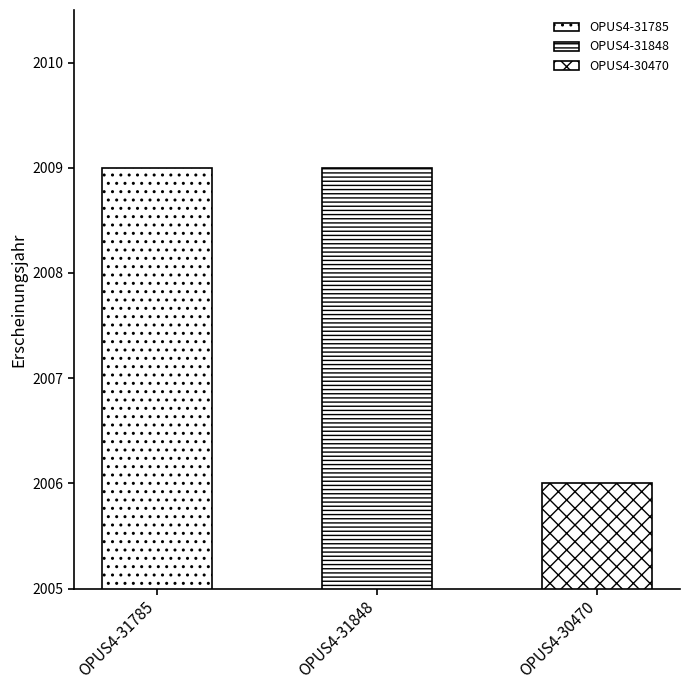

List the labels in order of value, largest first.

OPUS4-31785, OPUS4-31848, OPUS4-30470